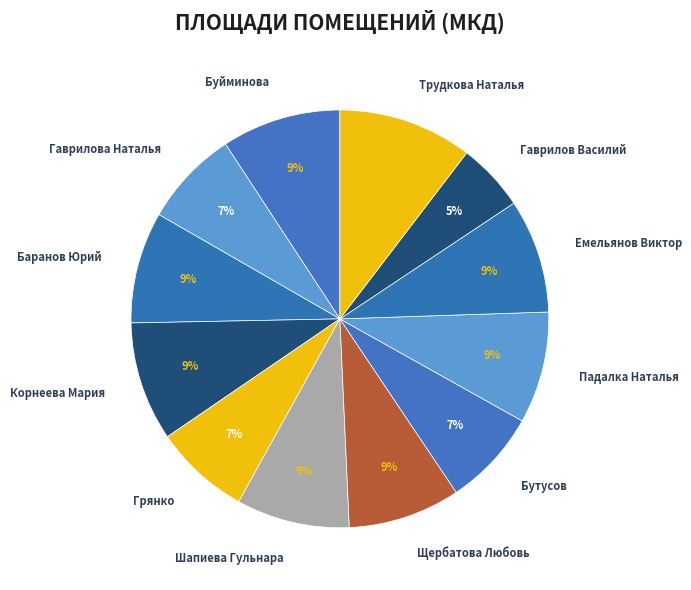

Combined, do Шапиева Гульнара and Грянко account for over 50%?

No